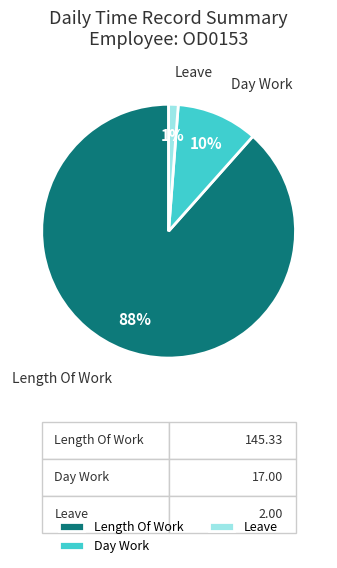

How many segments does this pie chart have?

3